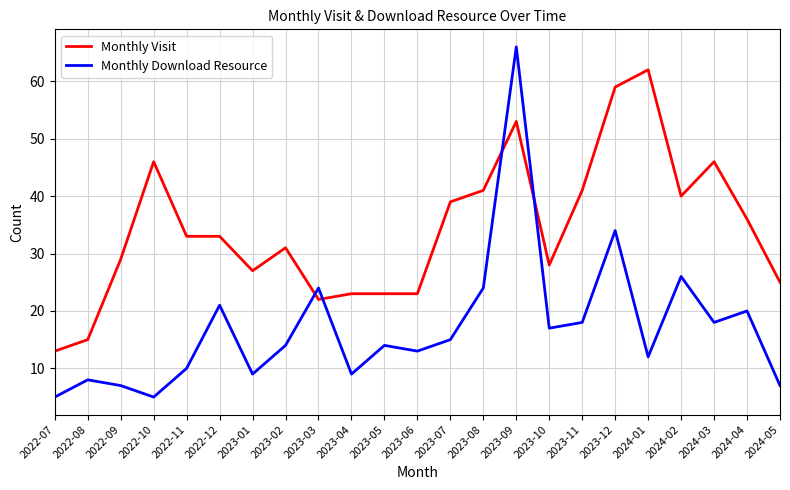

What is the spread (max minus min) of values at 2024-05?

18